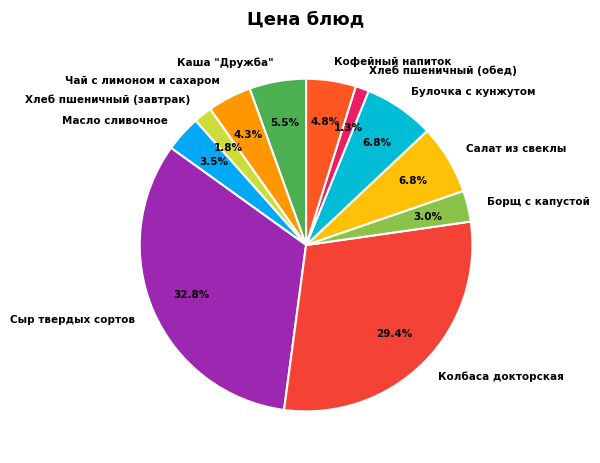

Between Кофейный напиток and Масло сливочное, which is larger?

Кофейный напиток